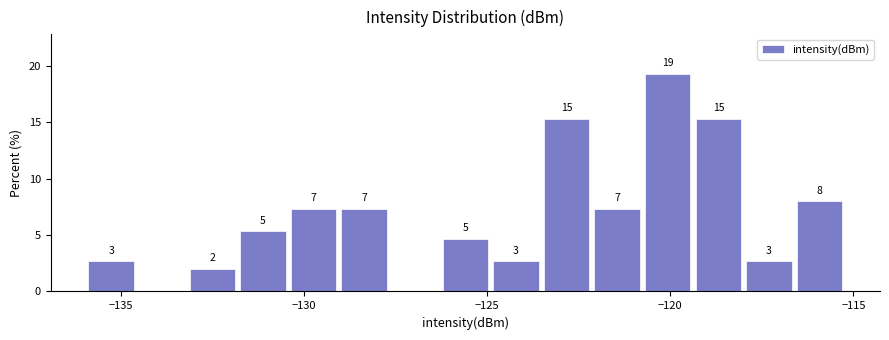

Read against the x-axis, roughly where is the centre of the tallest bar?

-120.0